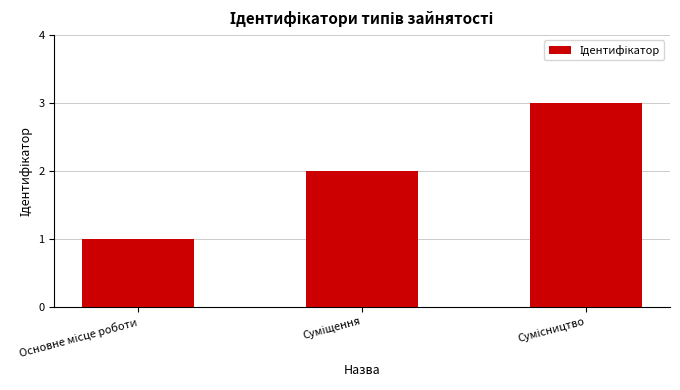

Count the number of data series in this chart.

1